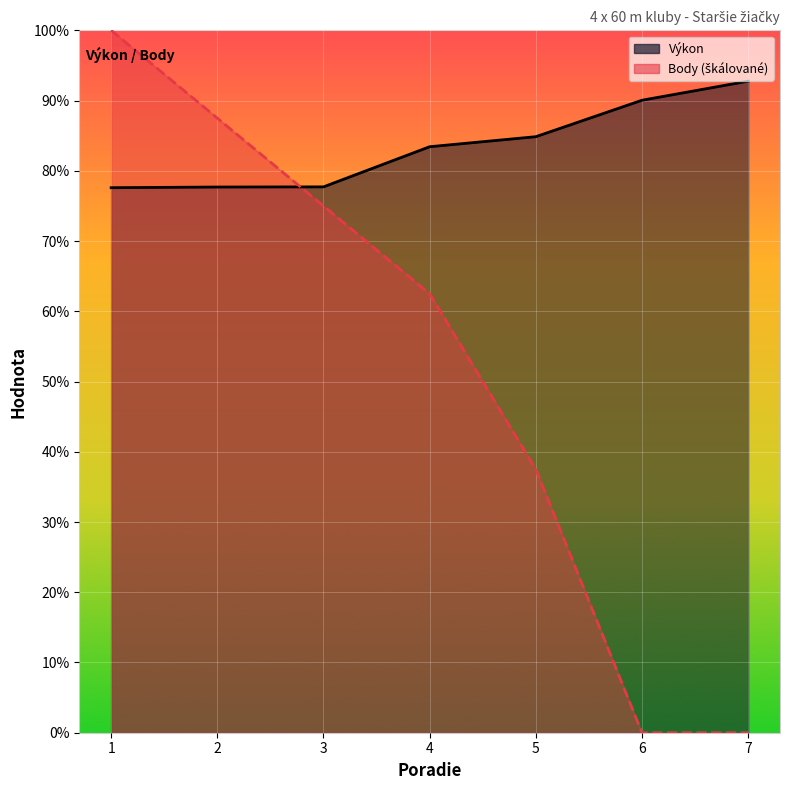

True or false: Výkon and Body intersect in this chart.

True